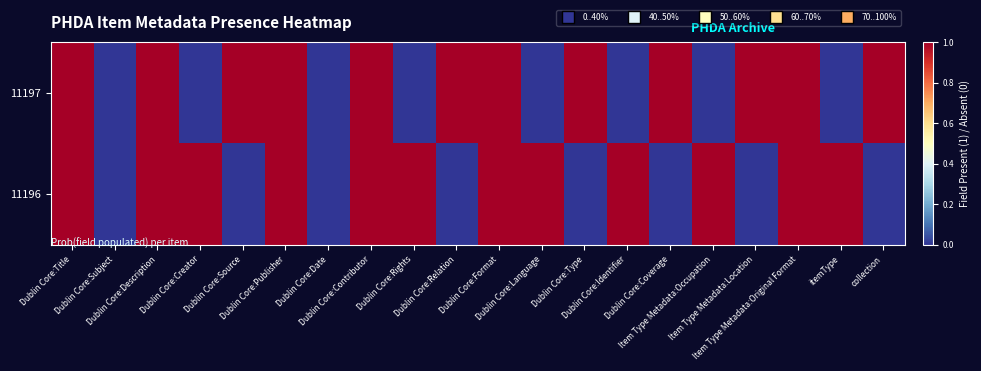

At which category is the sum across all series the highest?

Dublin Core:Title